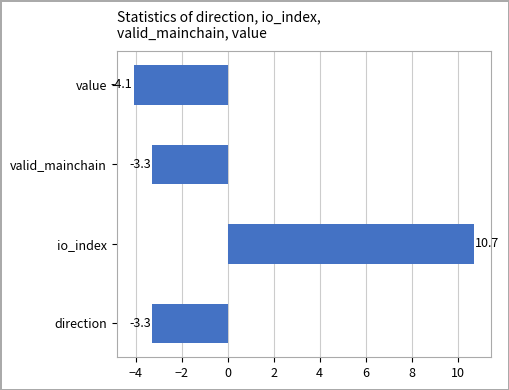

Does the chart contain stacked bars?

No